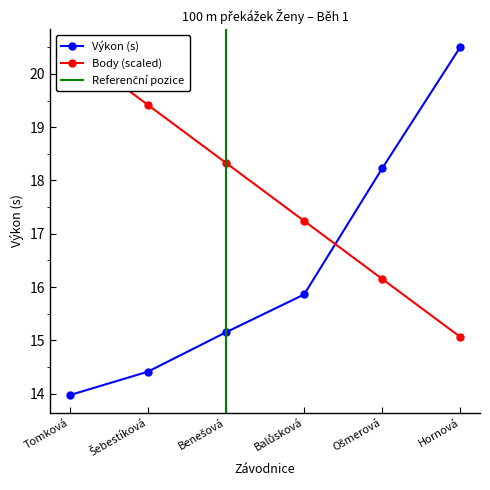

What is the label of the 4th point from the left?

Balůsková